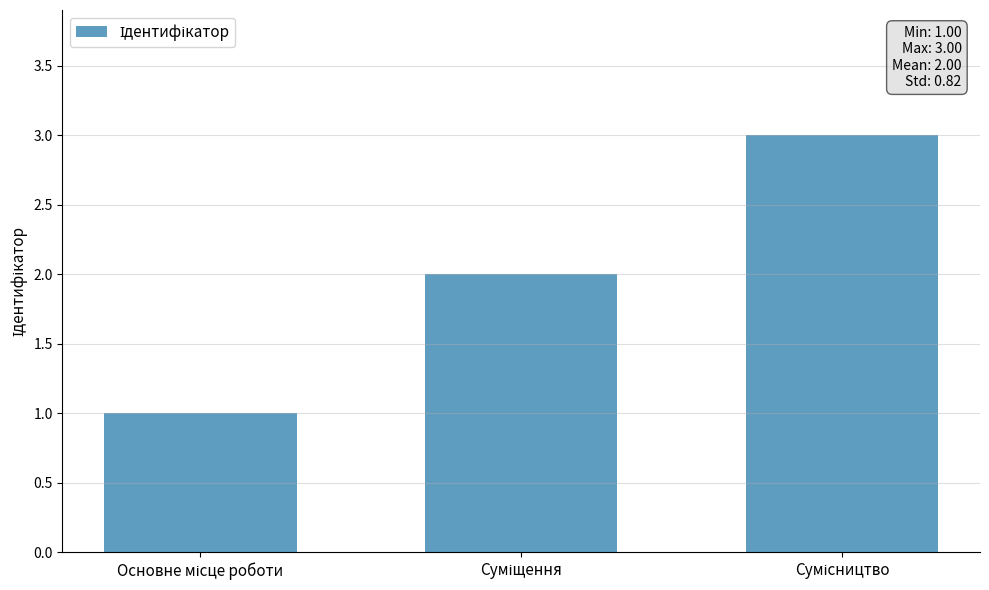

What is the value of the 3rd bar from the left?

3